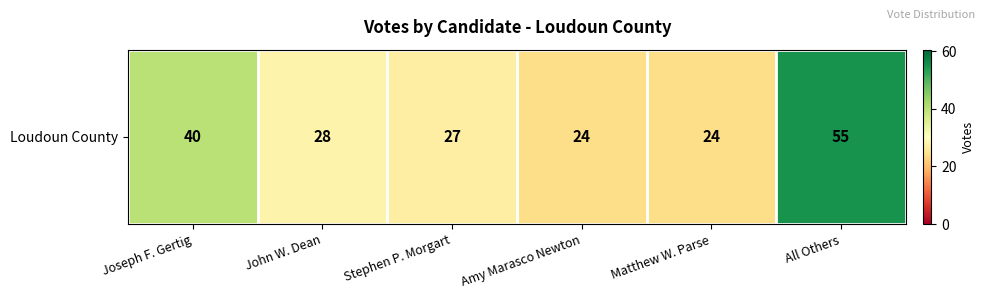

Rank the categories by value from highest to lowest.

All Others, Joseph F. Gertig, John W. Dean, Stephen P. Morgart, Amy Marasco Newton, Matthew W. Parse